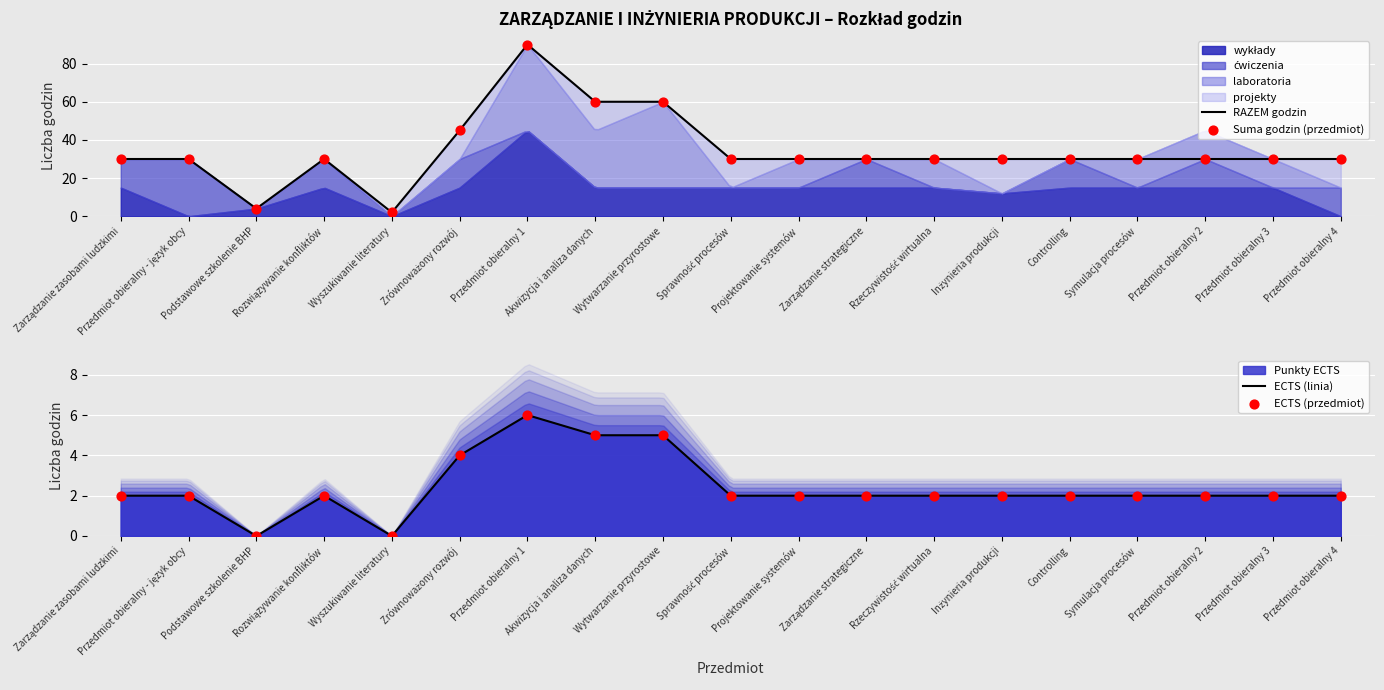

What is the lowest value of the RAZEM godzin series?

2.7